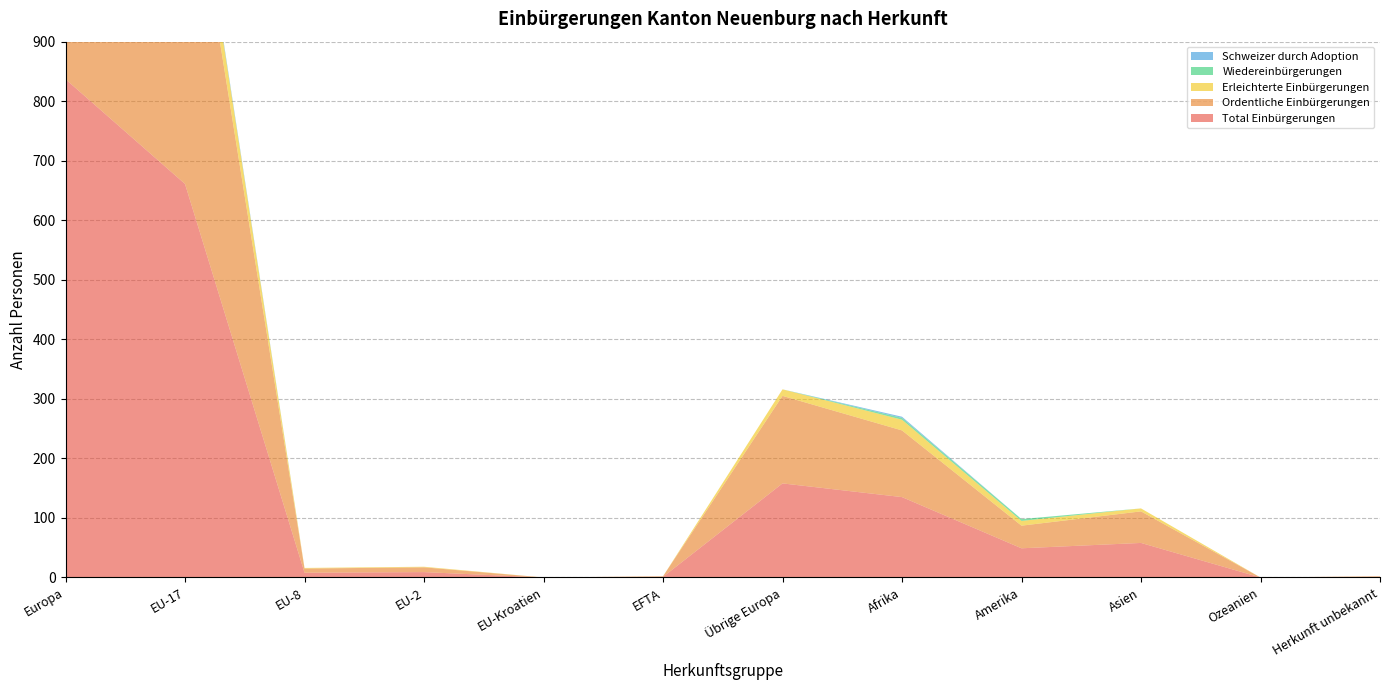

Reading right to left, what are all the values shown in this chart?

Total Einbürgerungen: Herkunft unbekannt=1	Ozeanien=0	Asien=58	Amerika=49	Afrika=135	Übrige Europa=158	EFTA=1	EU-Kroatien=0	EU-2=9	EU-8=8	EU-17=661	Europa=837
Ordentliche Einbürgerungen: Herkunft unbekannt=1	Ozeanien=0	Asien=53	Amerika=38	Afrika=112	Übrige Europa=147	EFTA=1	EU-Kroatien=0	EU-2=8	EU-8=7	EU-17=604	Europa=767
Erleichterte Einbürgerungen: Herkunft unbekannt=0	Ozeanien=0	Asien=5	Amerika=8	Afrika=18	Übrige Europa=11	EFTA=0	EU-Kroatien=0	EU-2=1	EU-8=1	EU-17=52	Europa=65
Wiedereinbürgerungen: Herkunft unbekannt=0	Ozeanien=0	Asien=0	Amerika=3	Afrika=3	Übrige Europa=0	EFTA=0	EU-Kroatien=0	EU-2=0	EU-8=0	EU-17=1	Europa=1
Schweizer durch Adoption: Herkunft unbekannt=0	Ozeanien=0	Asien=0	Amerika=0	Afrika=2	Übrige Europa=0	EFTA=0	EU-Kroatien=0	EU-2=0	EU-8=0	EU-17=4	Europa=4
Gesamttotal: Herkunft unbekannt=1	Ozeanien=0	Asien=58	Amerika=49	Afrika=135	Übrige Europa=158	EFTA=1	EU-Kroatien=0	EU-2=9	EU-8=8	EU-17=661	Europa=837